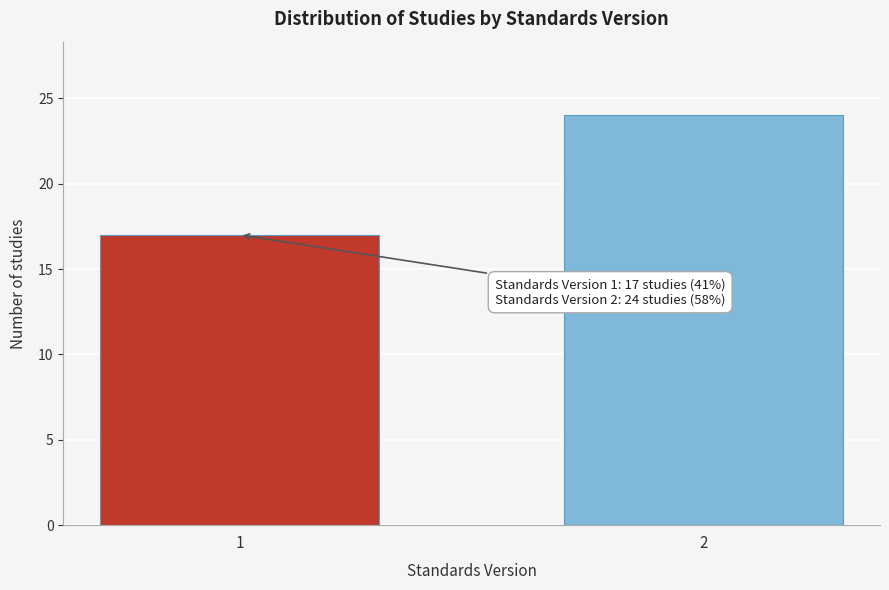

Reading right to left, extract all data points from this chart.

2=24	1=17